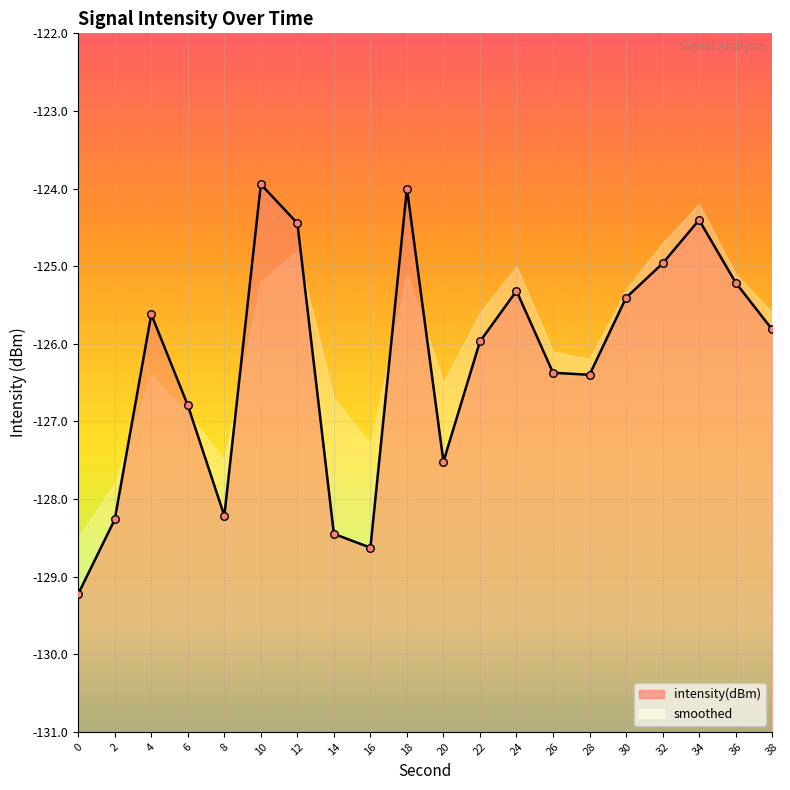

Between 22 and 34, which is larger?

34